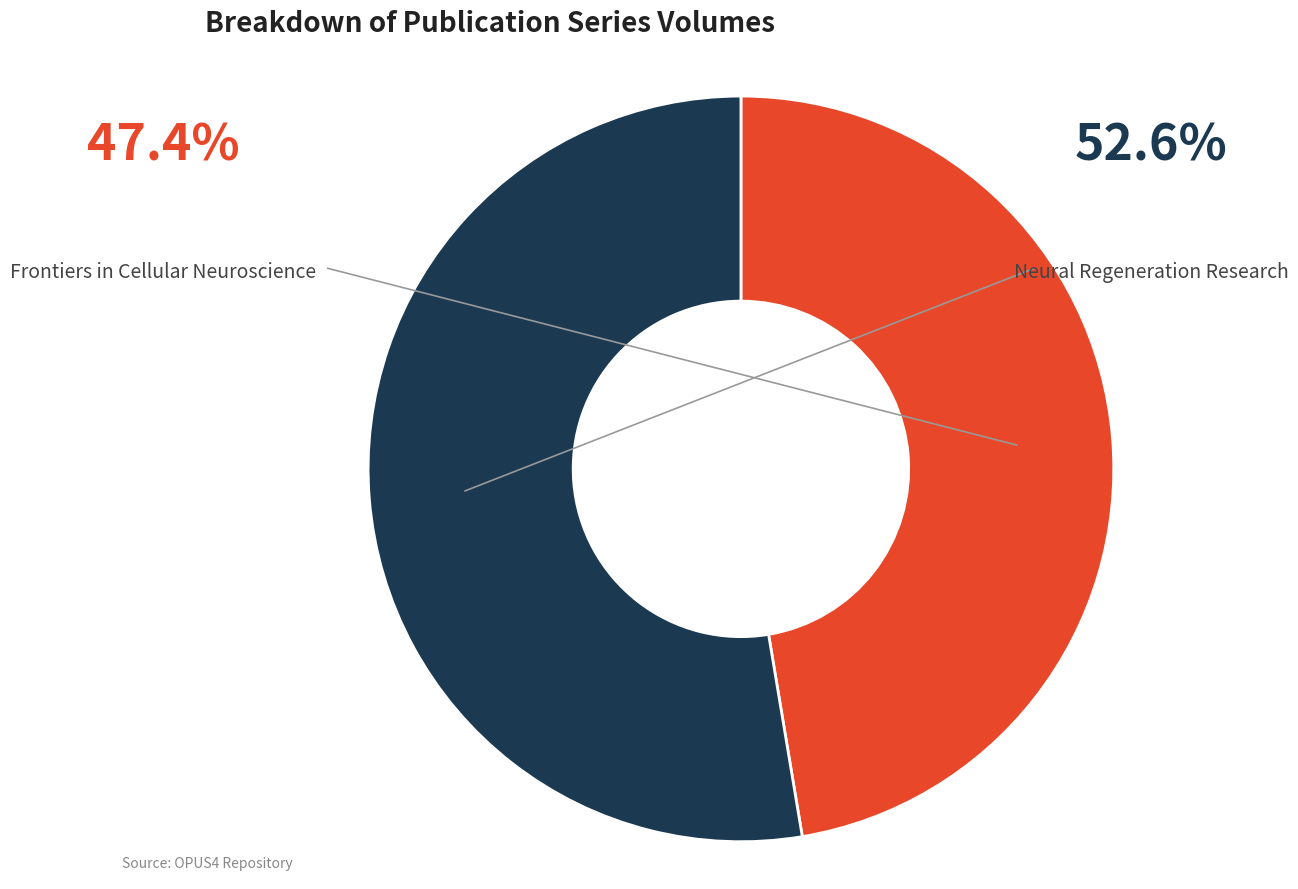

Is there any slice that represents more than half of the pie?

Yes